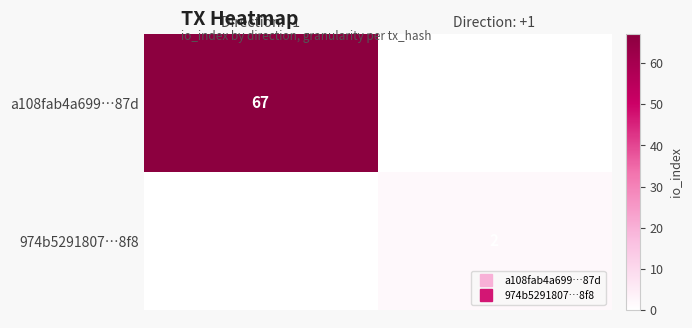

Which series has the widest spread of values?

a108fab4a699…87d